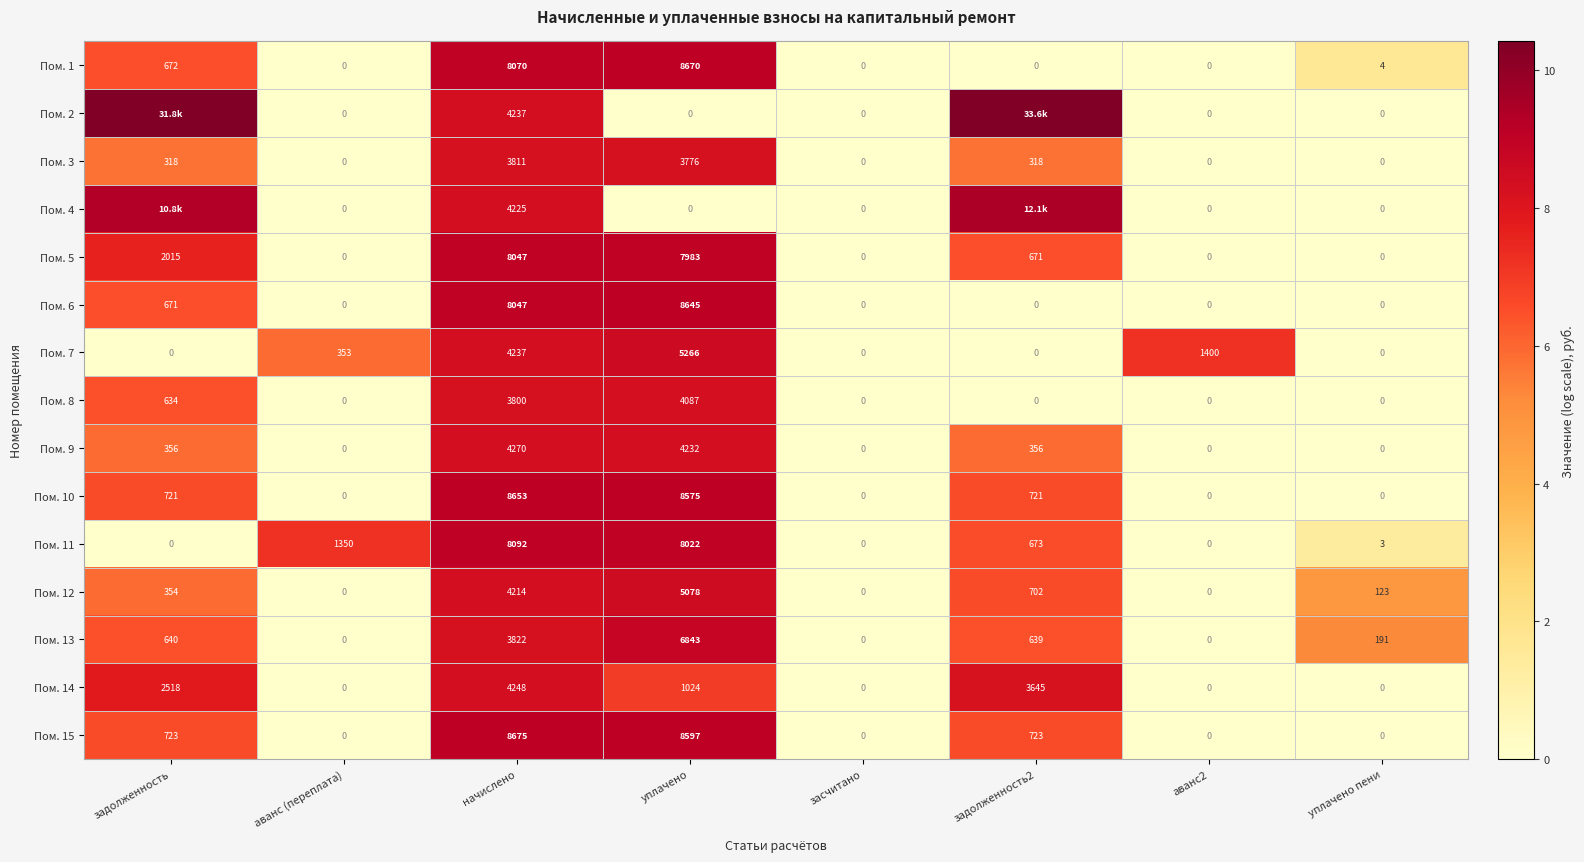

What is the maximum value shown in the chart?

10.4